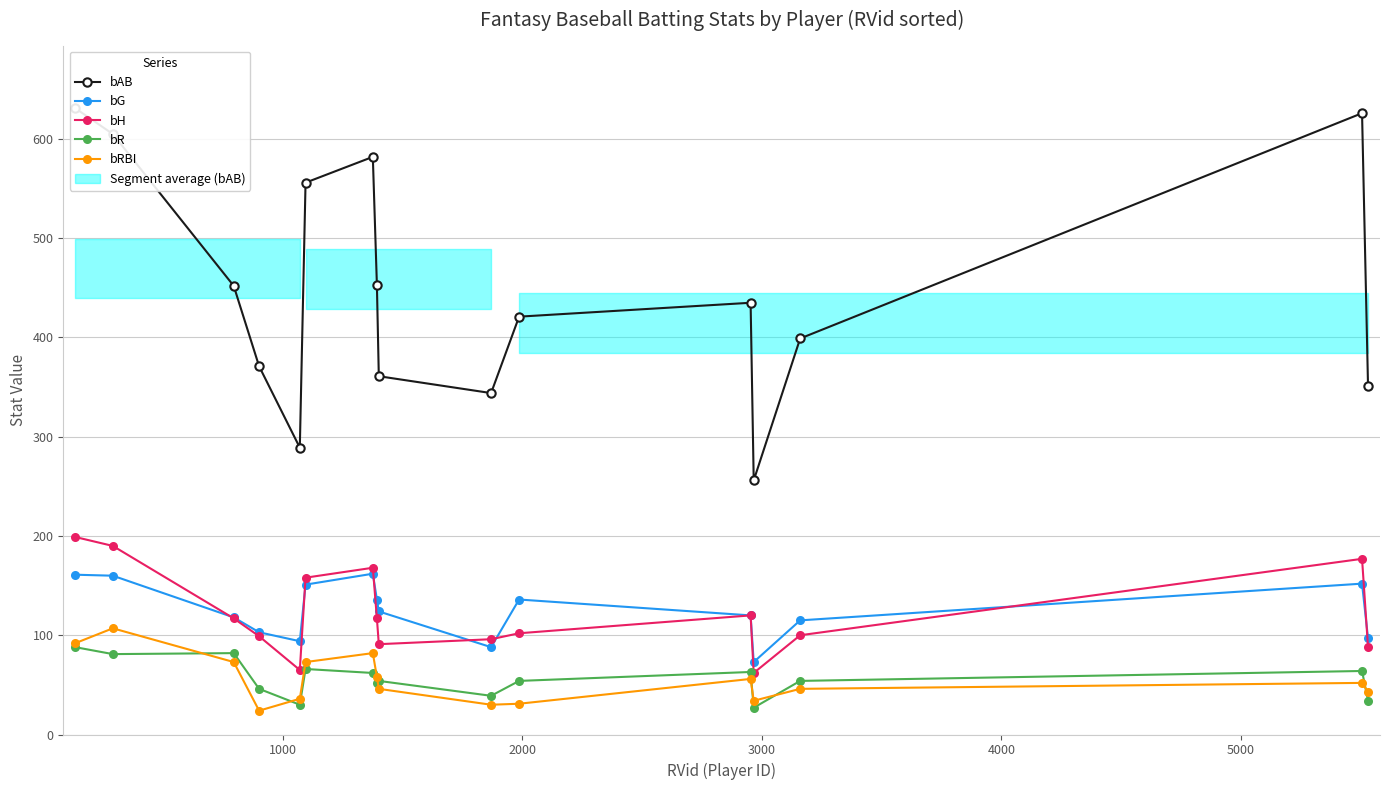

True or false: bR has more than 2 points higher than both neighbors.

True